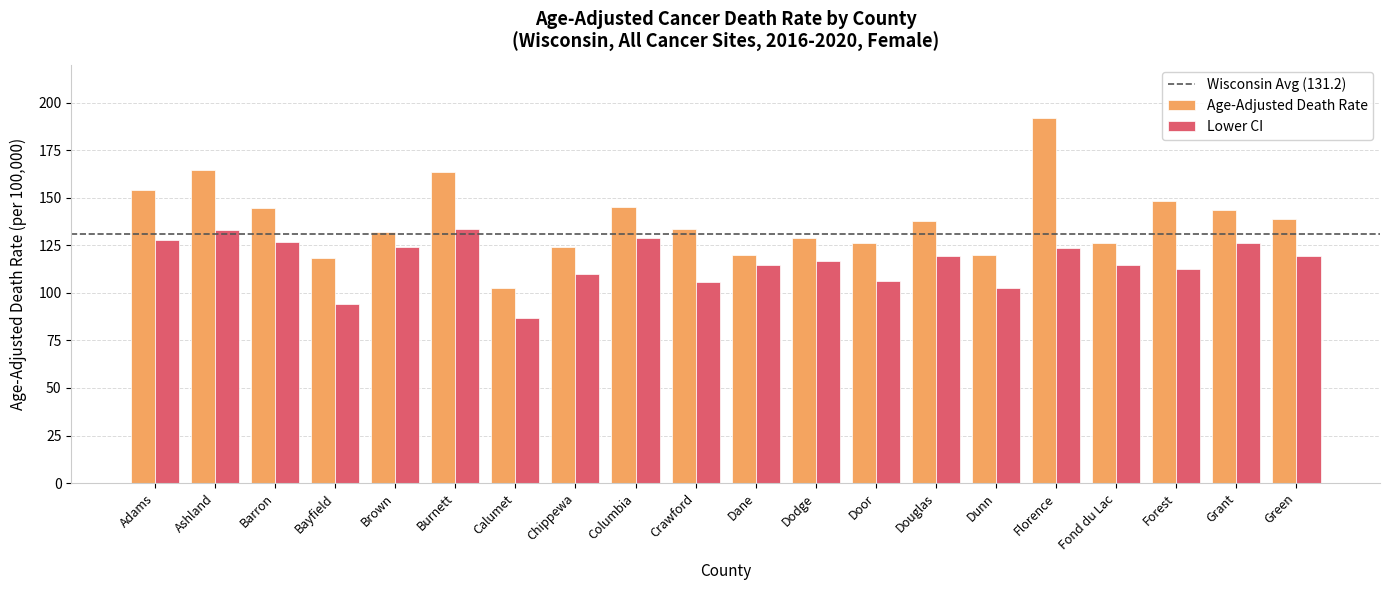

What is the greatest value displayed?

192.1